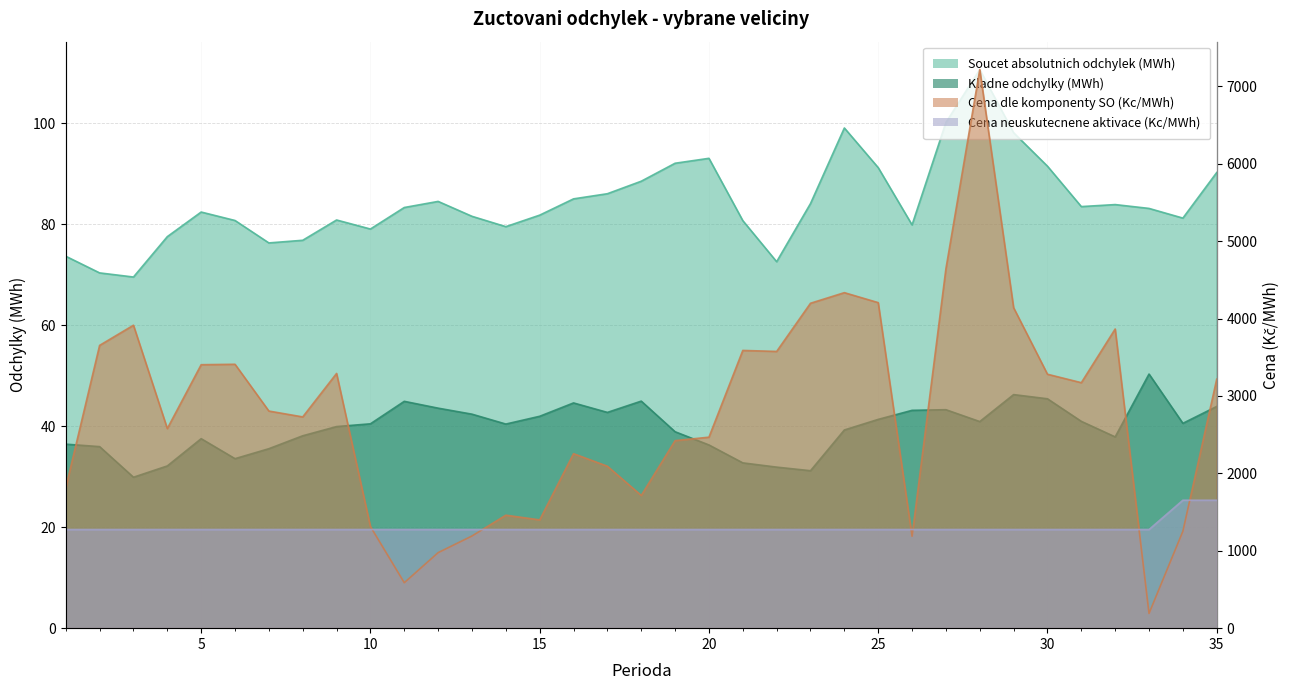

Reading right to left, extract all data points from this chart.

Soucet absolutnich odchylek (MWh): 90.3	81.3	83.2	83.9	83.5	91.5	98.2	110.7	100.2	79.9	91.3	99.1	84.1	72.6	80.8	93.1	92.1	88.6	86.1	85.1	81.8	79.6	81.6	84.6	83.4	79.1	80.9	76.9	76.3	80.8	82.5	77.6	69.6	70.4	73.7
Kladne odchylky (MWh): 43.9	40.6	50.4	37.9	41.0	45.5	46.3	40.9	43.3	43.2	41.4	39.3	31.2	31.9	32.8	36.3	38.9	45.0	42.8	44.6	42.0	40.4	42.4	43.6	44.9	40.5	39.9	38.1	35.6	33.6	37.5	32.1	29.9	36.0	36.5
Cena dle komponenty SO (Kc/MWh): 3217.0	1251.8	190.7	3864.7	3171.1	3280.2	4139.4	7215.5	4642.6	1187.3	4205.2	4334.1	4197.2	3574.8	3587.8	2467.2	2422.4	1714.7	2092.0	2254.1	1398.7	1459.5	1190.9	975.7	587.2	1312.8	3290.5	2729.0	2804.7	3409.0	3403.4	2578.7	3913.4	3652.9	1813.5
Cena neuskutecnene aktivace (Kc/MWh): 1652.6	1652.6	1274.1	1274.1	1274.1	1274.1	1274.1	1274.1	1274.1	1274.1	1274.1	1274.1	1274.1	1274.1	1274.1	1274.1	1274.1	1274.1	1274.1	1274.1	1274.1	1274.1	1274.1	1274.1	1274.1	1274.1	1274.1	1274.1	1274.1	1274.1	1274.1	1274.1	1274.1	1274.1	1274.1